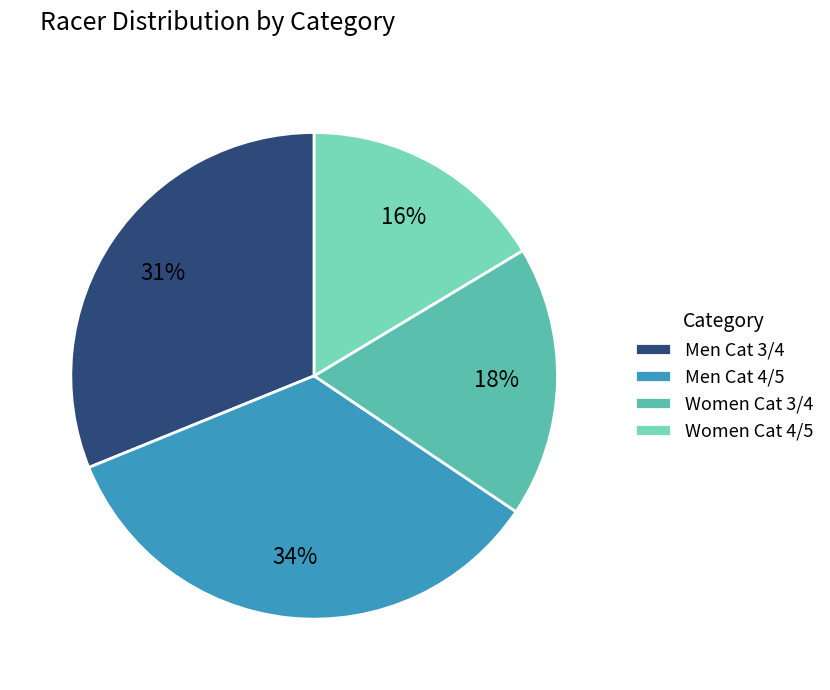

Is the sum of Men Cat 3/4 and Men Cat 4/5 greater than half?

Yes